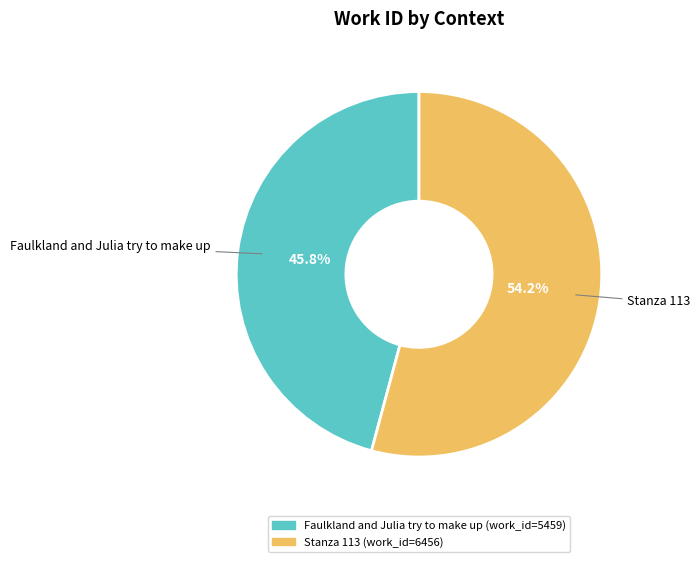

What is the largest slice in the pie chart?

Stanza 113